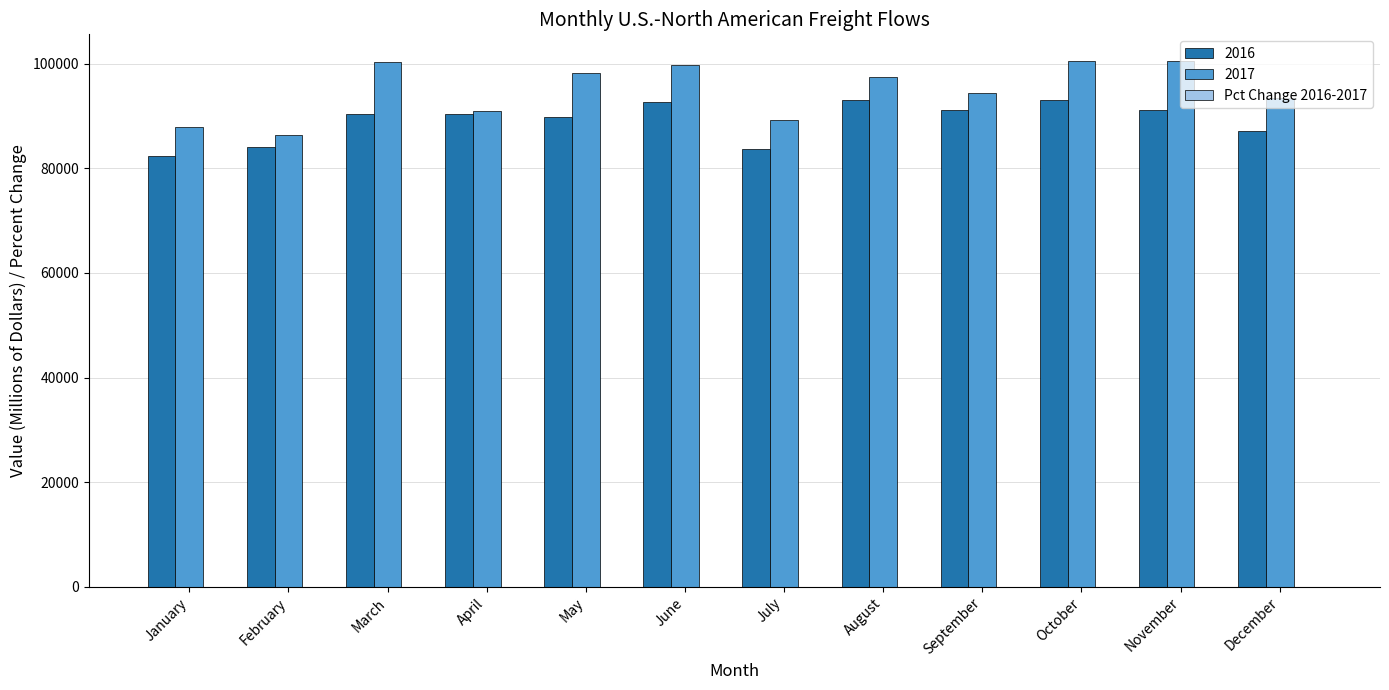

What is the greatest value displayed?

100612.6